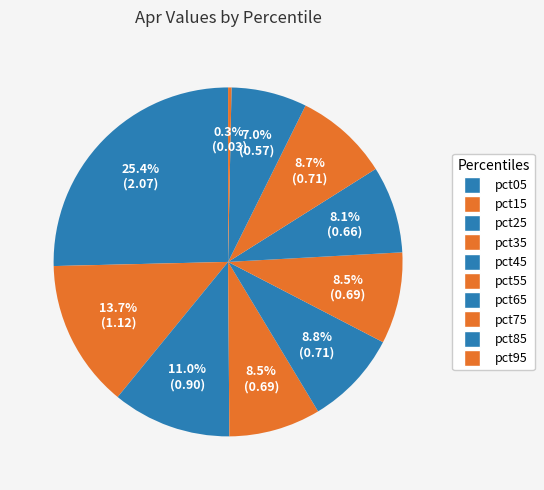

Which category has the smallest portion of the pie?

pct95